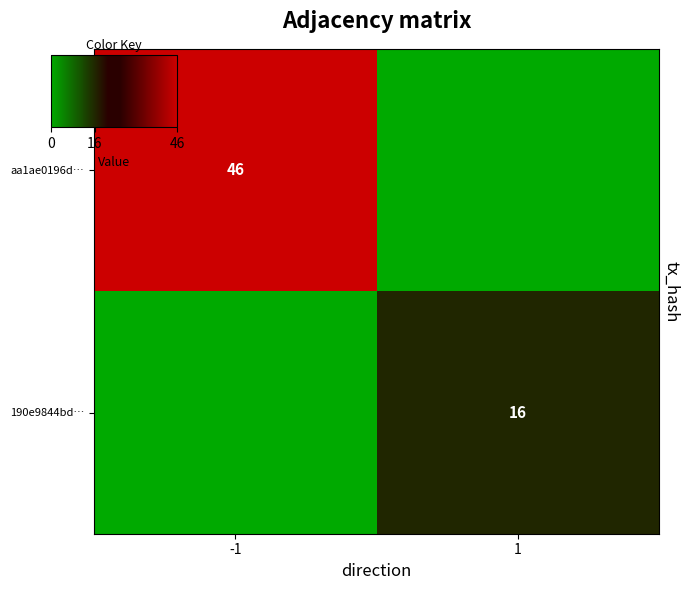

What is the spread (max minus min) of values at 1?

16